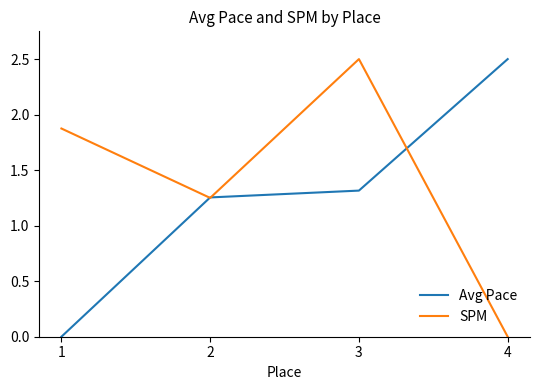

Between 1 and 2, which series saw the biggest shift?

Avg Pace